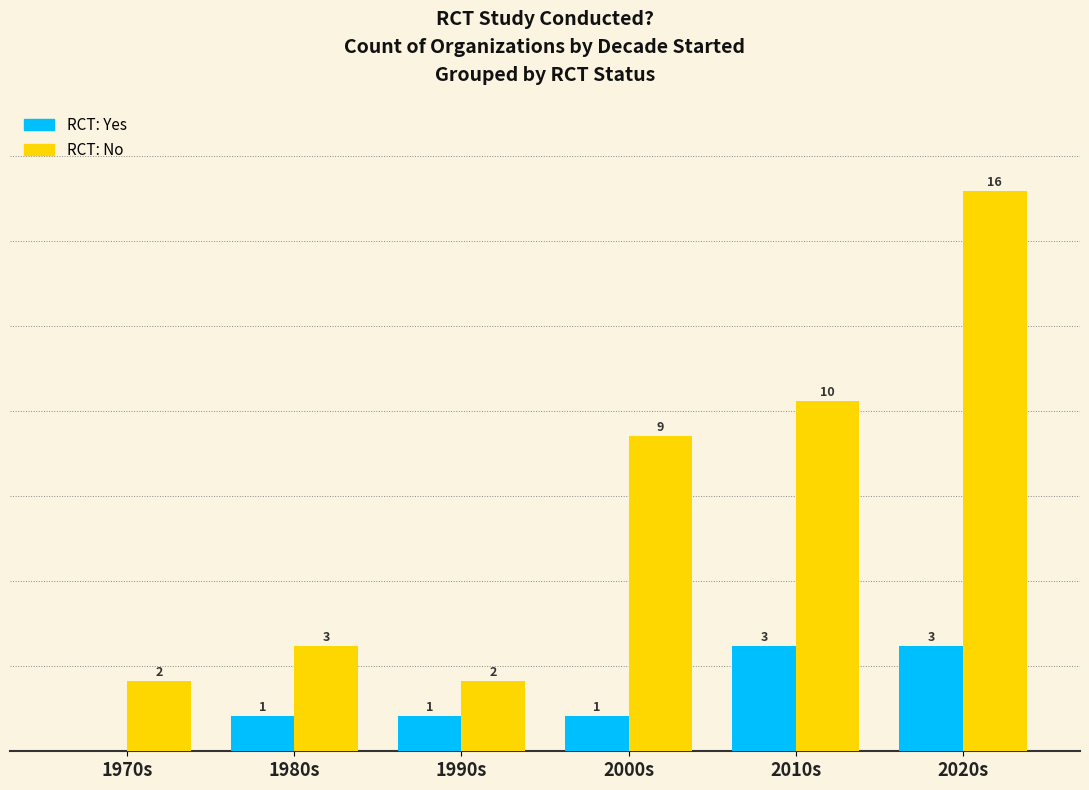

Where is RCT: No nearest to the value 9?

2000s